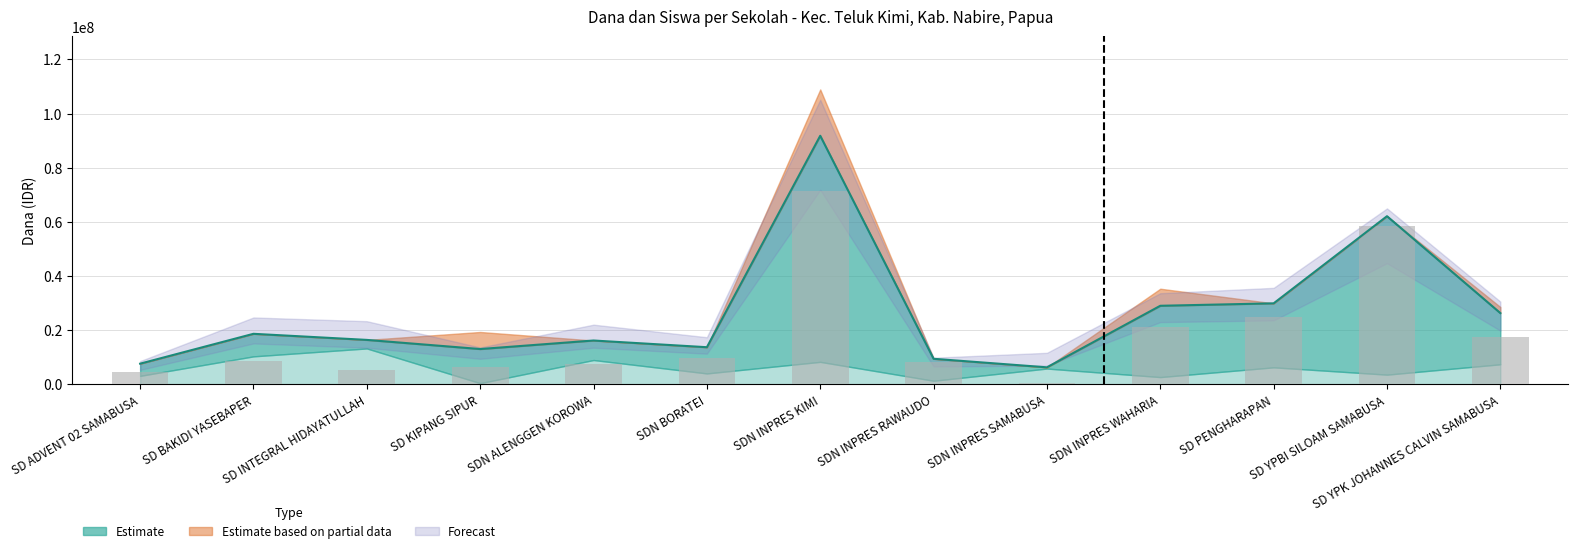

What is the difference between the maximum and second lowest values?

67050000